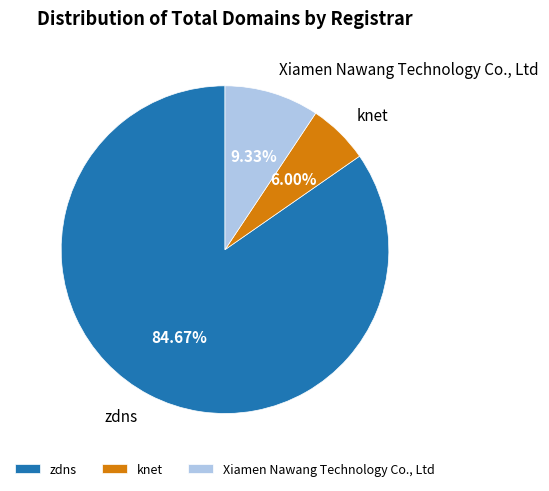

To the nearest percent, what is the difference between the Xiamen Nawang Technology Co., Ltd and knet slice percentages?

3%